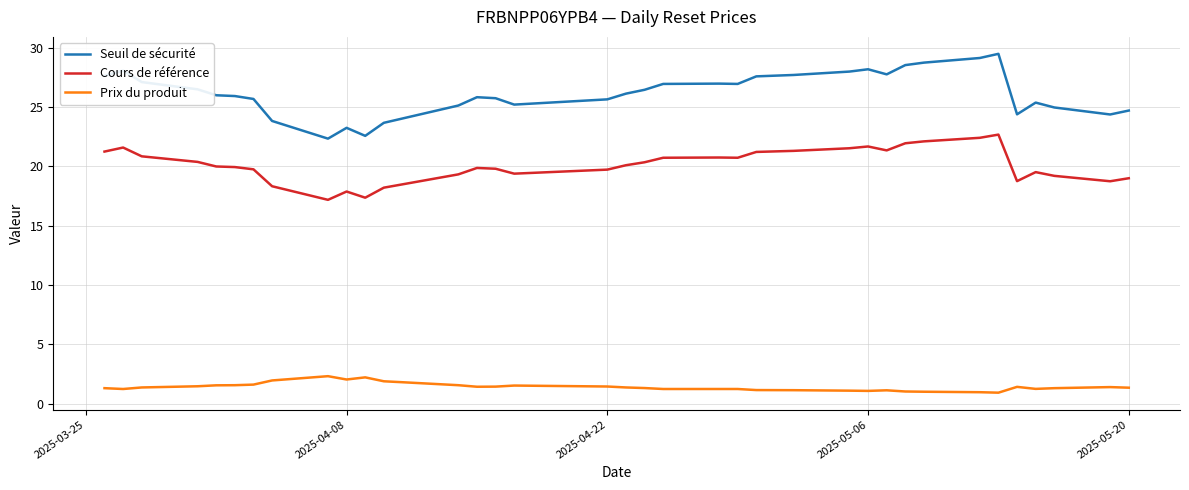

Which series has the largest total across all categories?

Seuil de sécurité